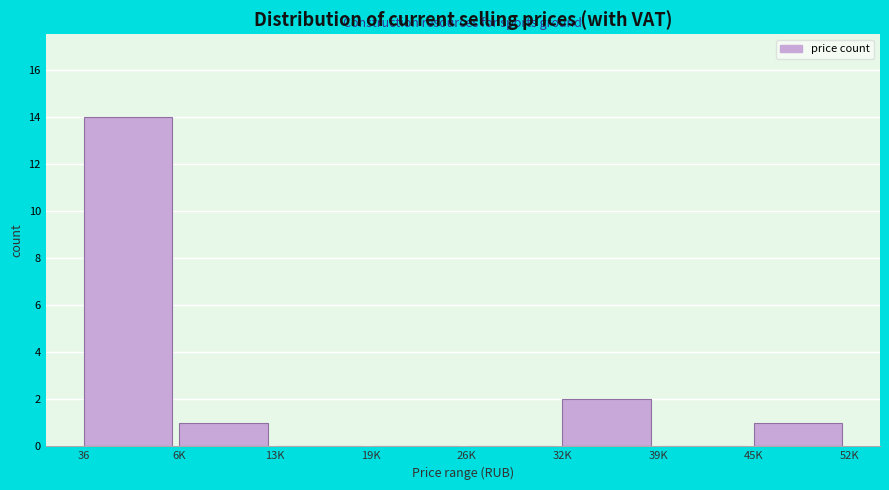

Reading right to left, extract all data points from this chart.

45K=1	39K=0	32K=2	26K=0	19K=0	13K=0	6K=1	36=14